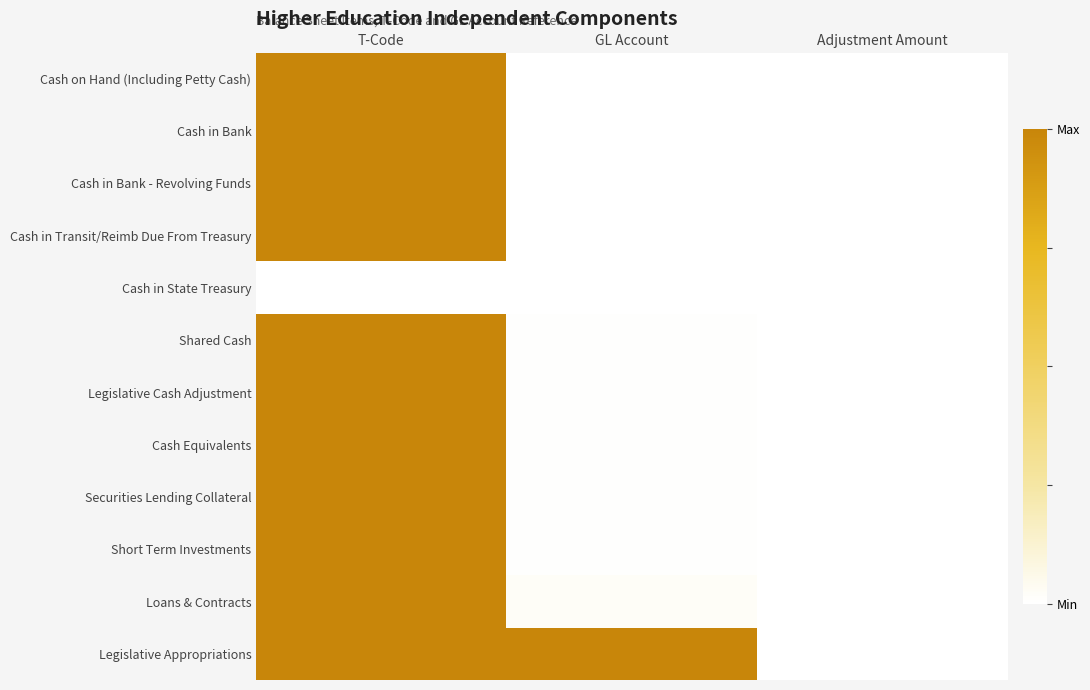

Which category has the lowest value across all series?

GL Account